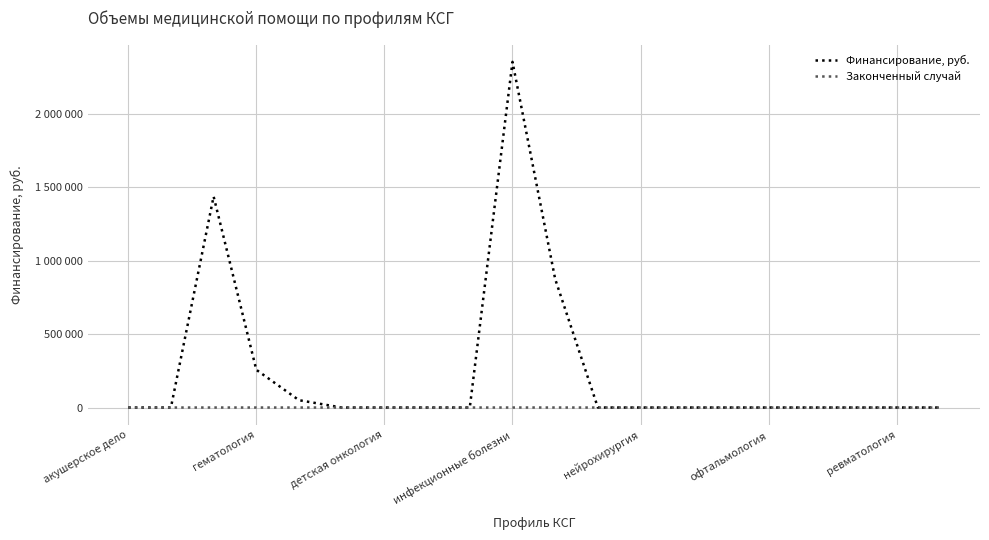

Which category has the lowest value in the Законченный случай series?

акушерское дело